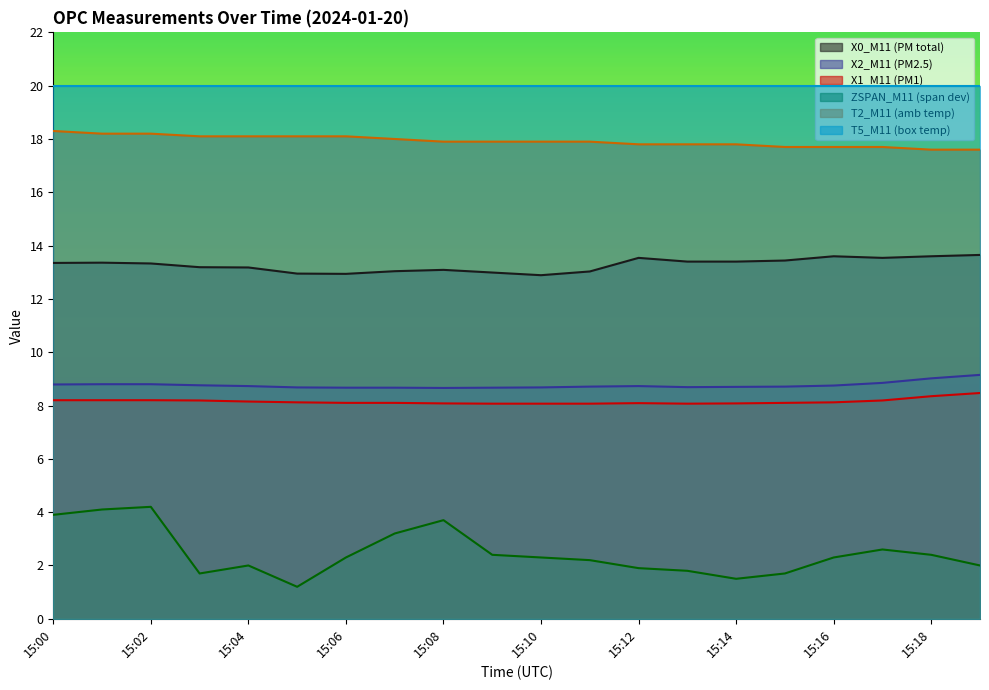

What is the difference between the X1_M11 (PM1) values at 15:17 and 15:07?

0.1